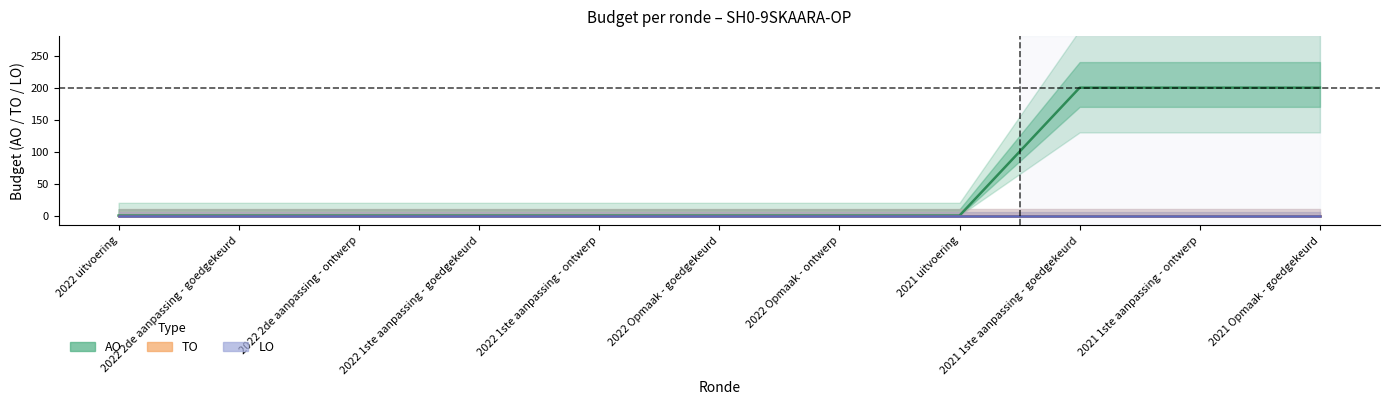

How many lines are shown in the chart?

3